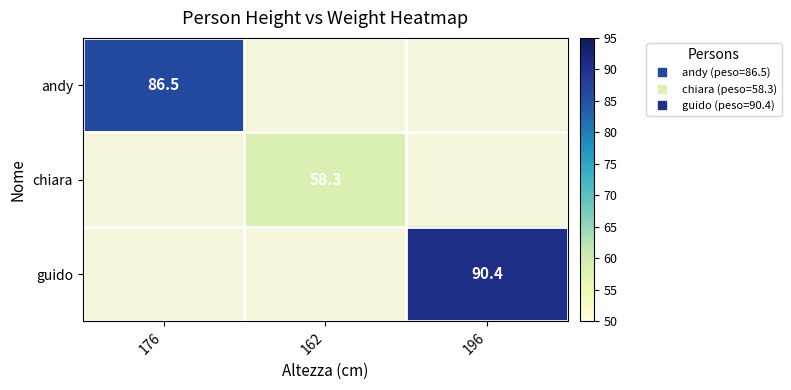

What is the minimum value for andy?

86.5